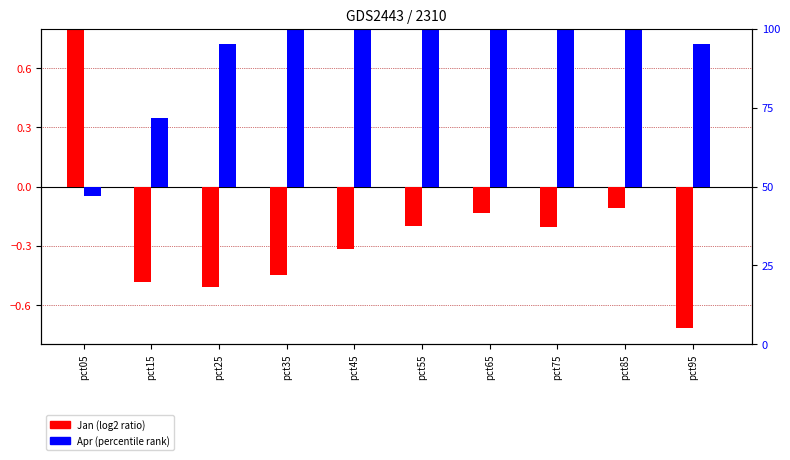

Reading left to right, extract all data points from this chart.

Jan: 0.9	-0.5	-0.5	-0.4	-0.3	-0.2	-0.1	-0.2	-0.1	-0.7
Apr: -0.1	0.3	0.7	0.9	1.0	1.0	1.0	1.1	1.0	0.7